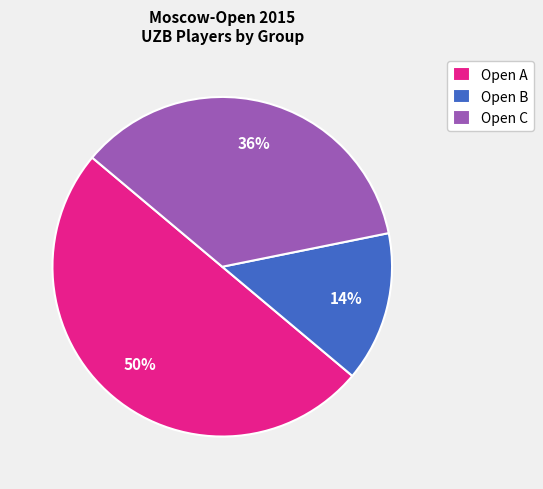

To the nearest percent, what is the average slice percentage?

33%